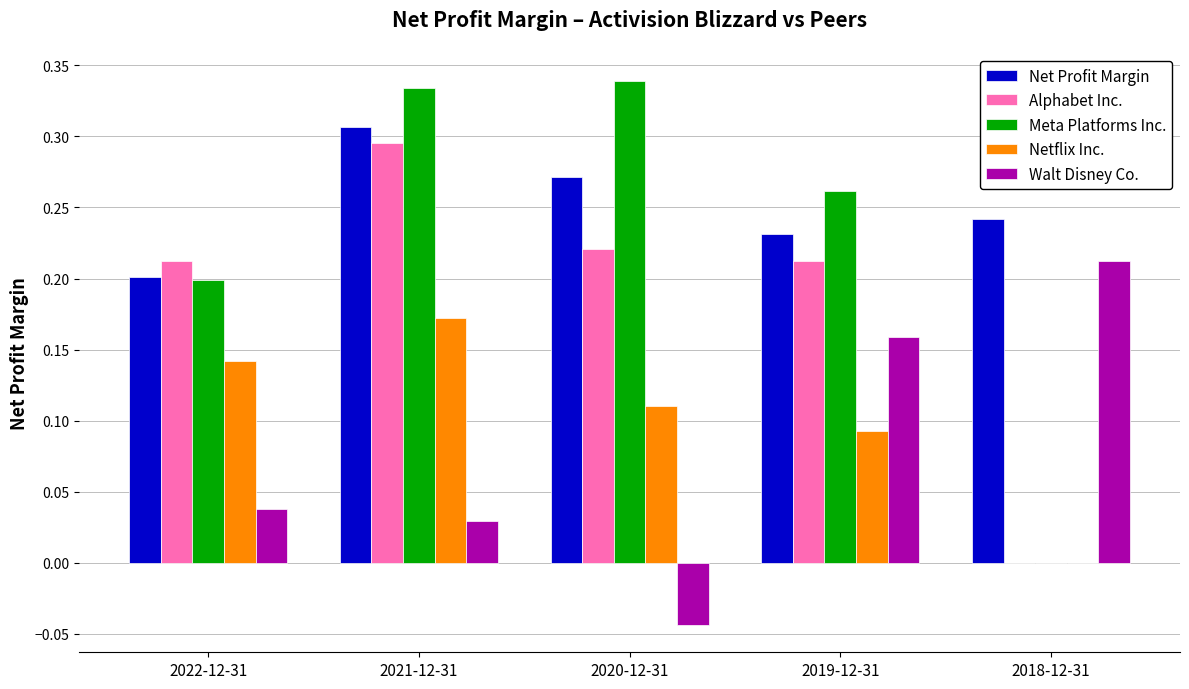

Which category has the highest value in the Walt Disney Co. series?

2018-12-31